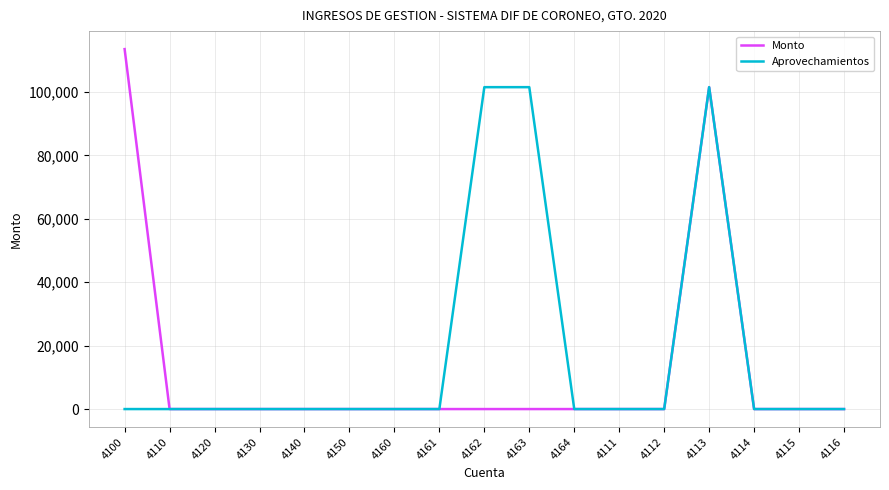

At which category is the sum across all series the highest?

4113